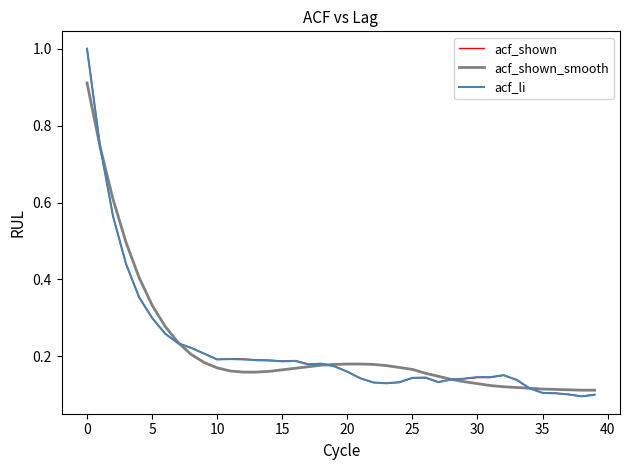

What is the maximum value shown in the chart?

1.0